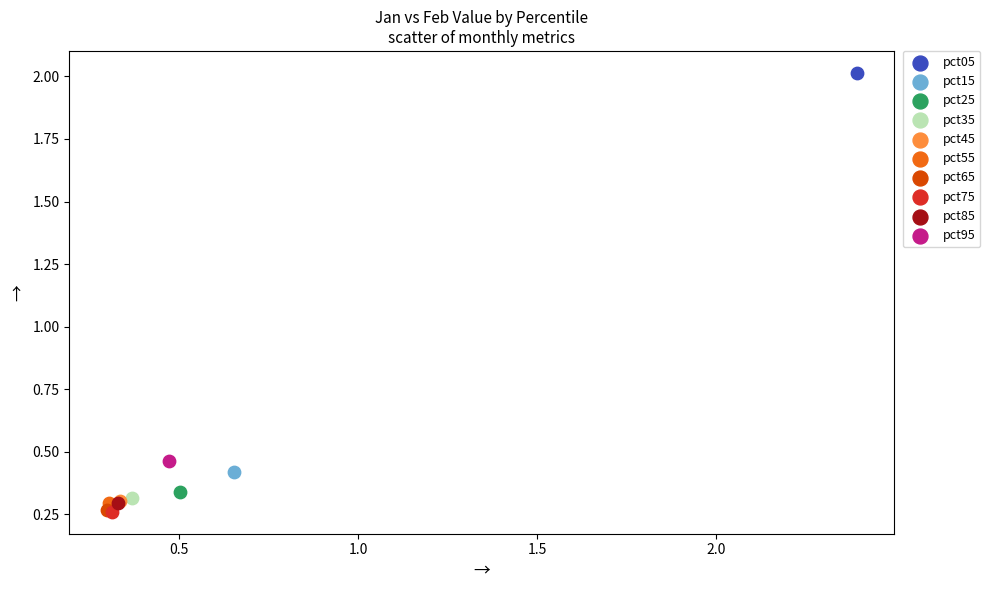

What are all the series names shown in the legend?

pct05, pct15, pct25, pct35, pct45, pct55, pct65, pct75, pct85, pct95